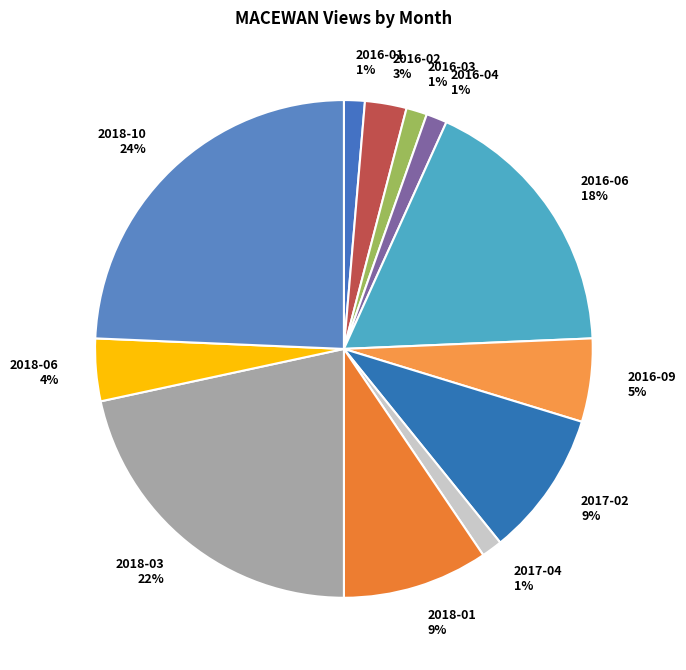

To the nearest percent, what percentage of the pie is 2016-02?

3%